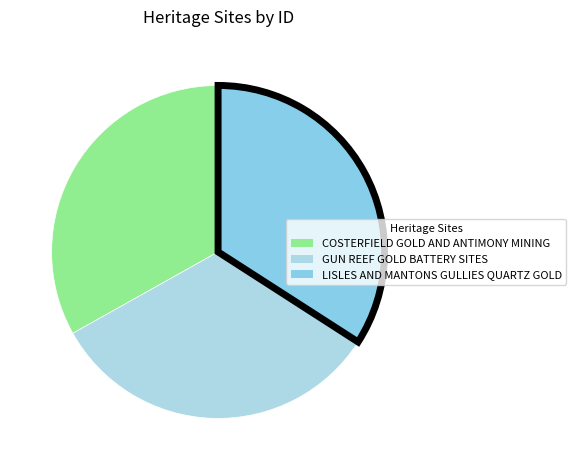

What is the ratio of the value at COSTERFIELD GOLD AND ANTIMONY MINING to the value at LISLES AND MANTONS GULLIES QUARTZ GOLD?

1.0